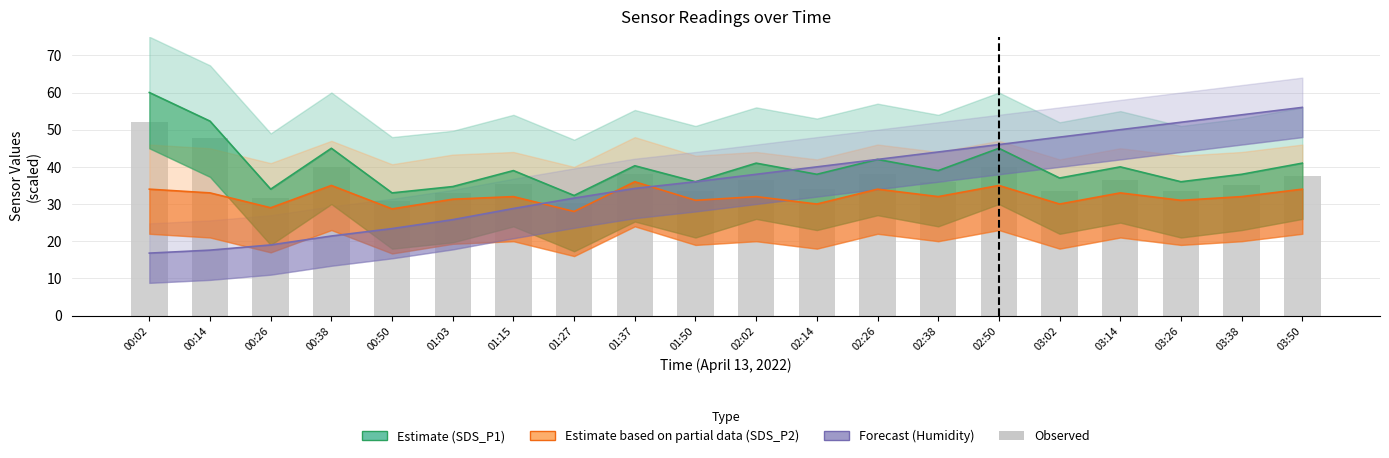

Which series changed the most between 01:15 and 02:26?

Forecast (Humidity)